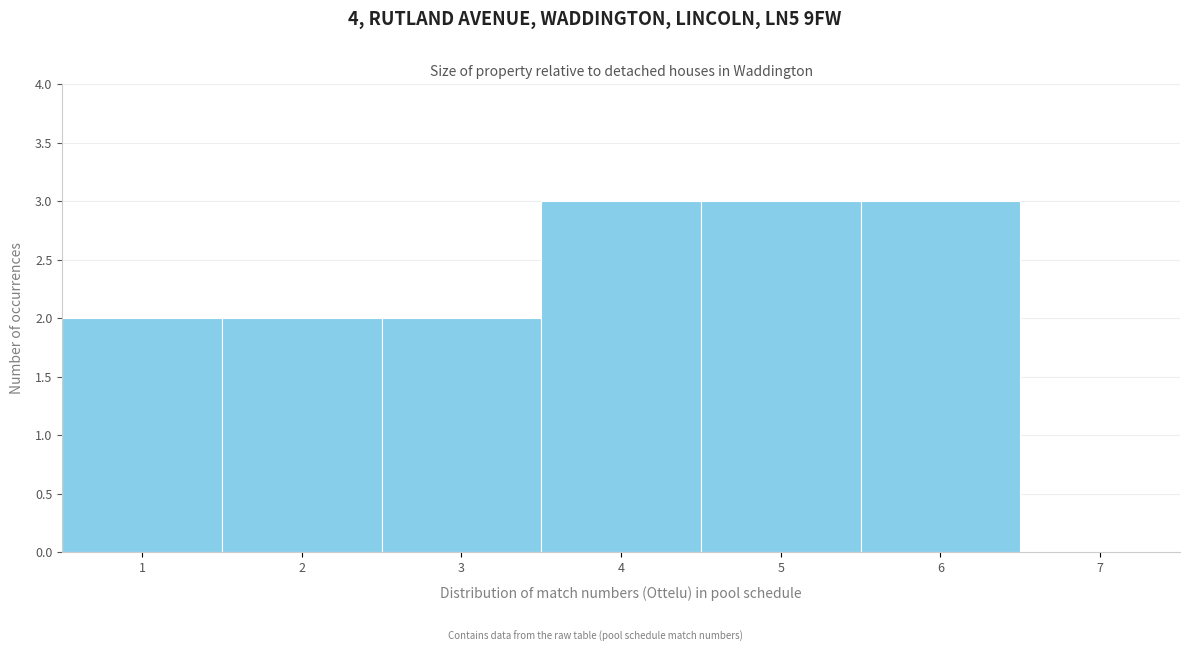

Reading left to right, list every bar in this chart as the range it spans on the x-axis followed by its height. The values are not printed on the chart, so give them approximately, as read against the axis.

0.5 to 1.5: 2
1.5 to 2.5: 2
2.5 to 3.5: 2
3.5 to 4.5: 3
4.5 to 5.5: 3
5.5 to 6.5: 3
6.5 to 7.5: 0